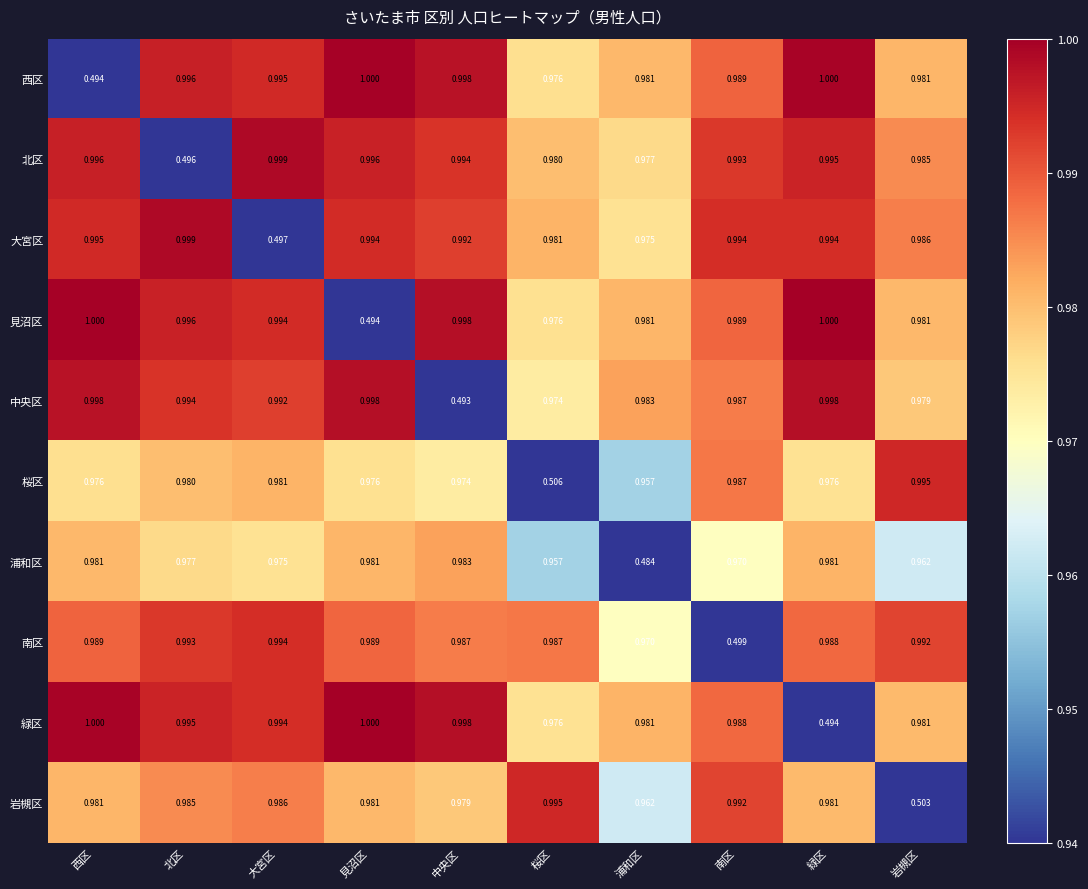

Which series has the largest total across all categories?

北区